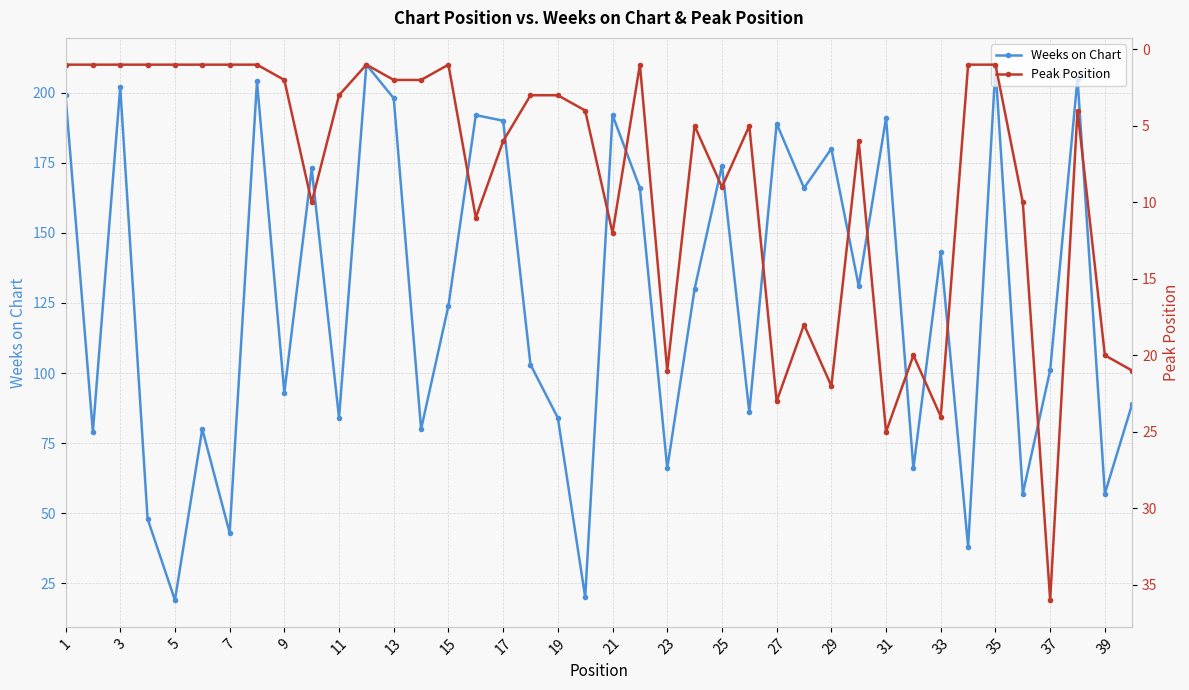

How many data points in Weeks on Chart are above 130?

19